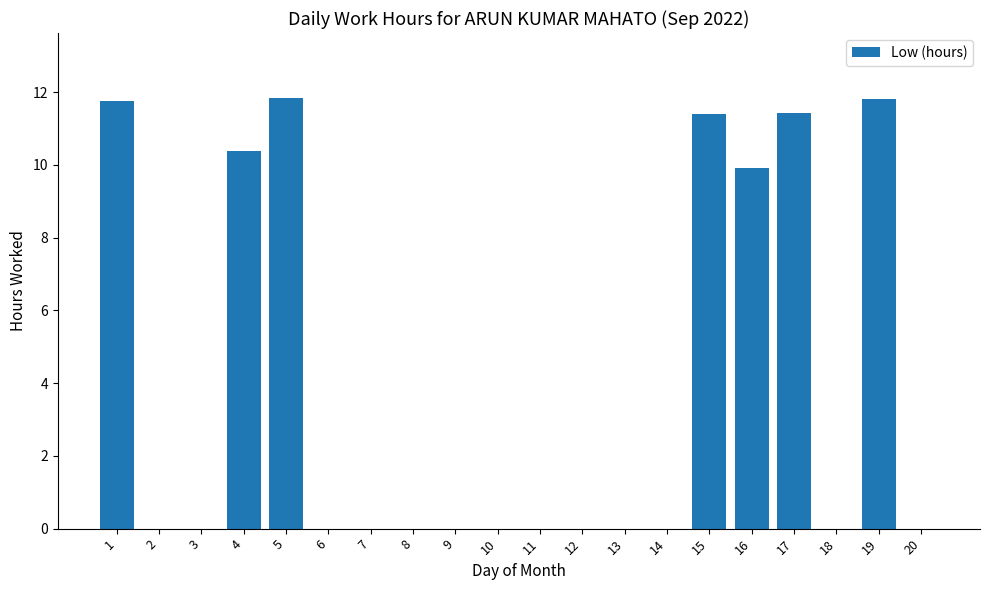

True or false: the data shows 7.0 at 2.

False